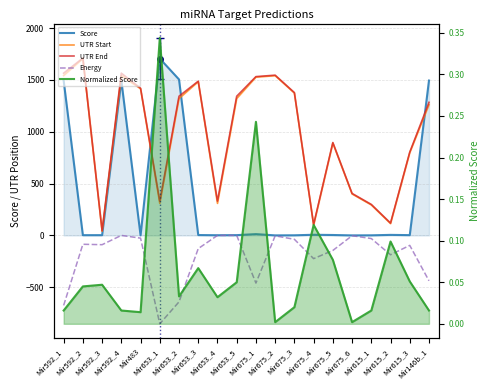

What is the sum of the UTR Start values at Mir653_1 and Mir592_3?

349.0